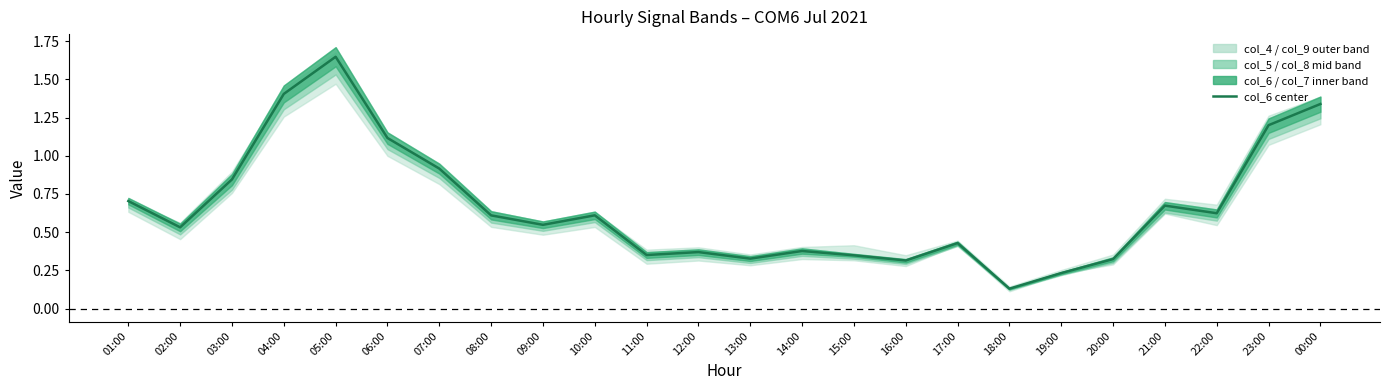

List the labels in order of value, largest first.

05:00, 04:00, 00:00, 23:00, 06:00, 07:00, 03:00, 01:00, 21:00, 22:00, 10:00, 08:00, 09:00, 02:00, 17:00, 14:00, 12:00, 11:00, 15:00, 13:00, 20:00, 16:00, 19:00, 18:00